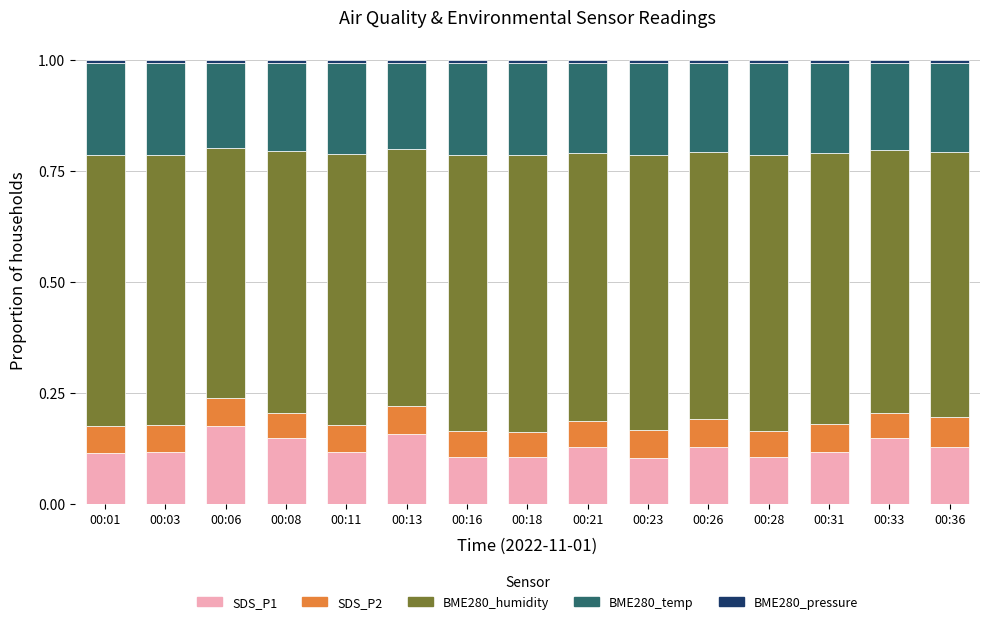

The value of SDS_P1 at 00:03 is 0.0. True or false?

False